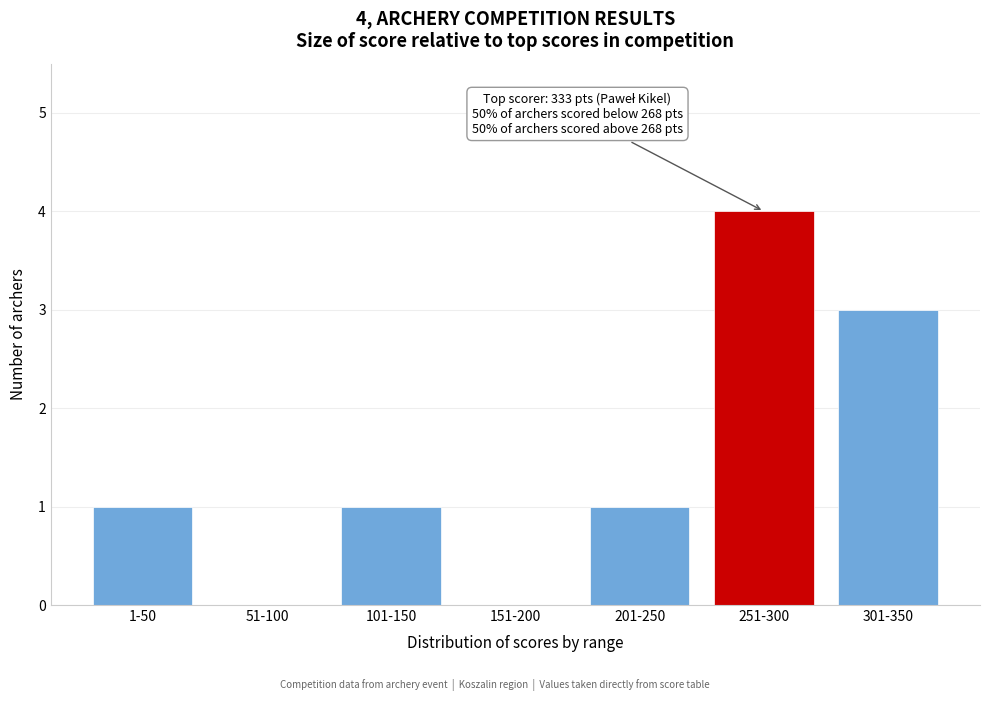

Reading left to right, transcribe all the data shown in this chart.

1-50=1	51-100=0	101-150=1	151-200=0	201-250=1	251-300=4	301-350=3